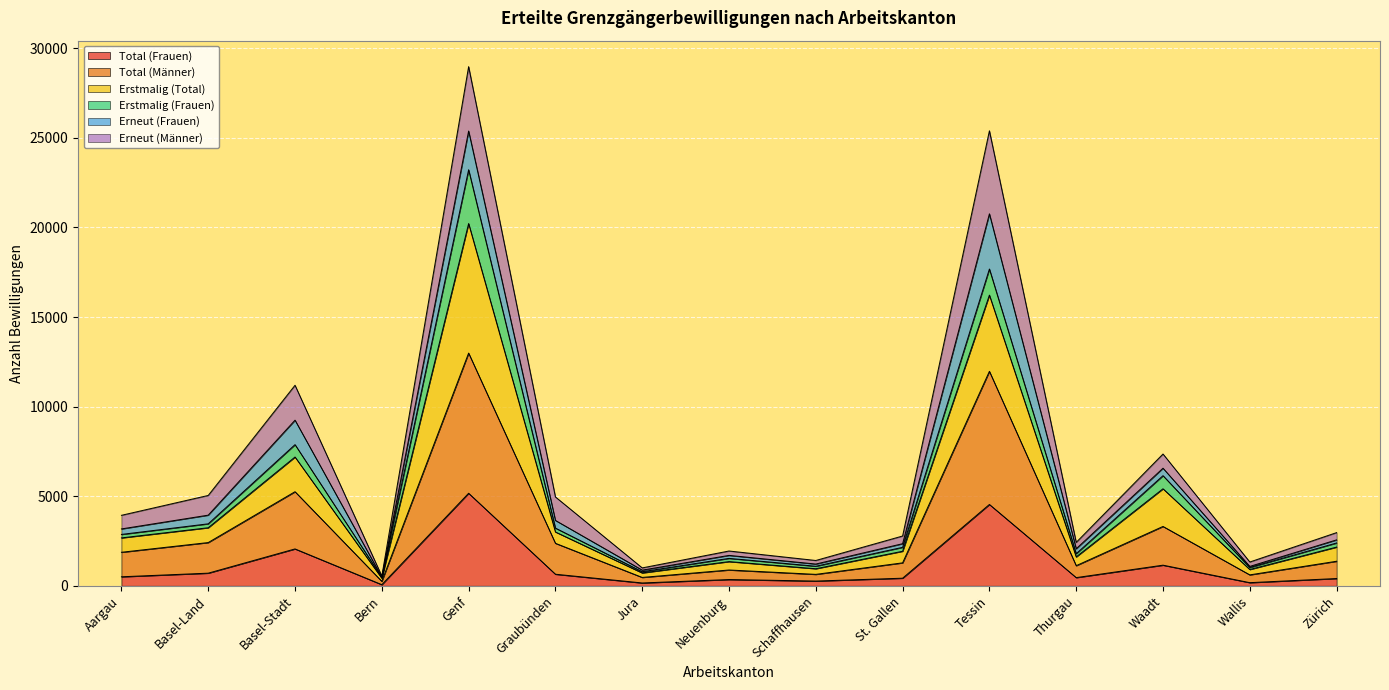

What is the highest value of the Total (Frauen) series?

5163